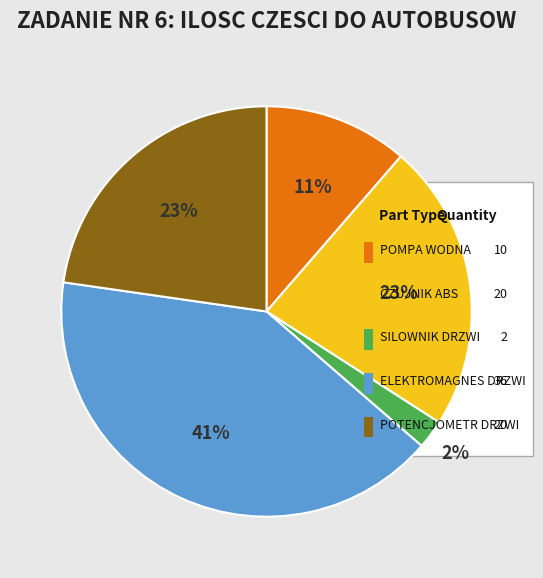

Which slice is the largest?

ELEKTROMAGNES DRZWI